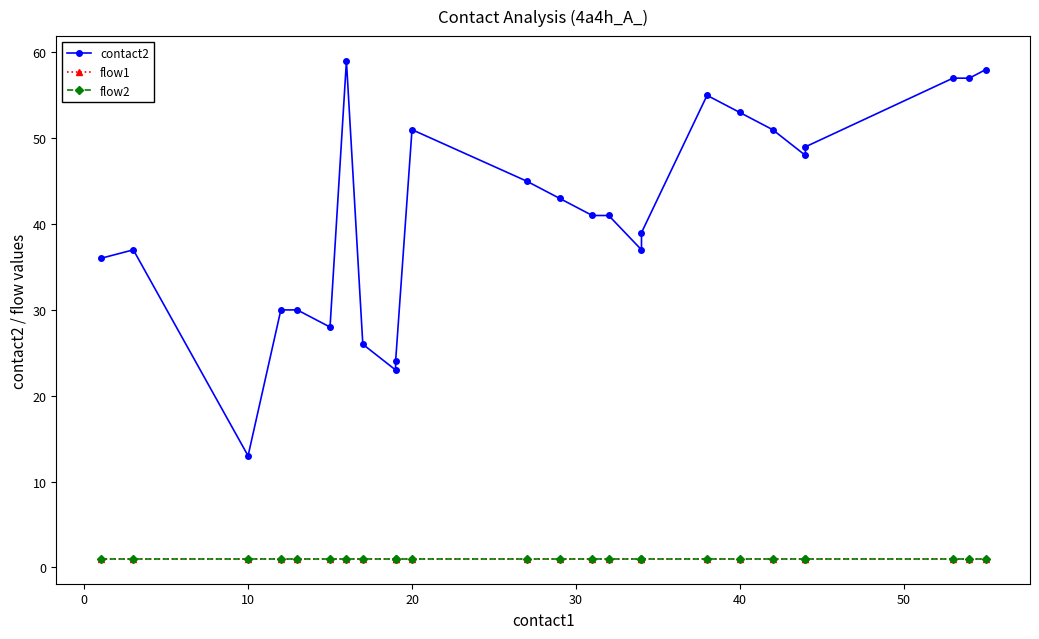

True or false: flow2 has more than 2 interior local peaks.

False